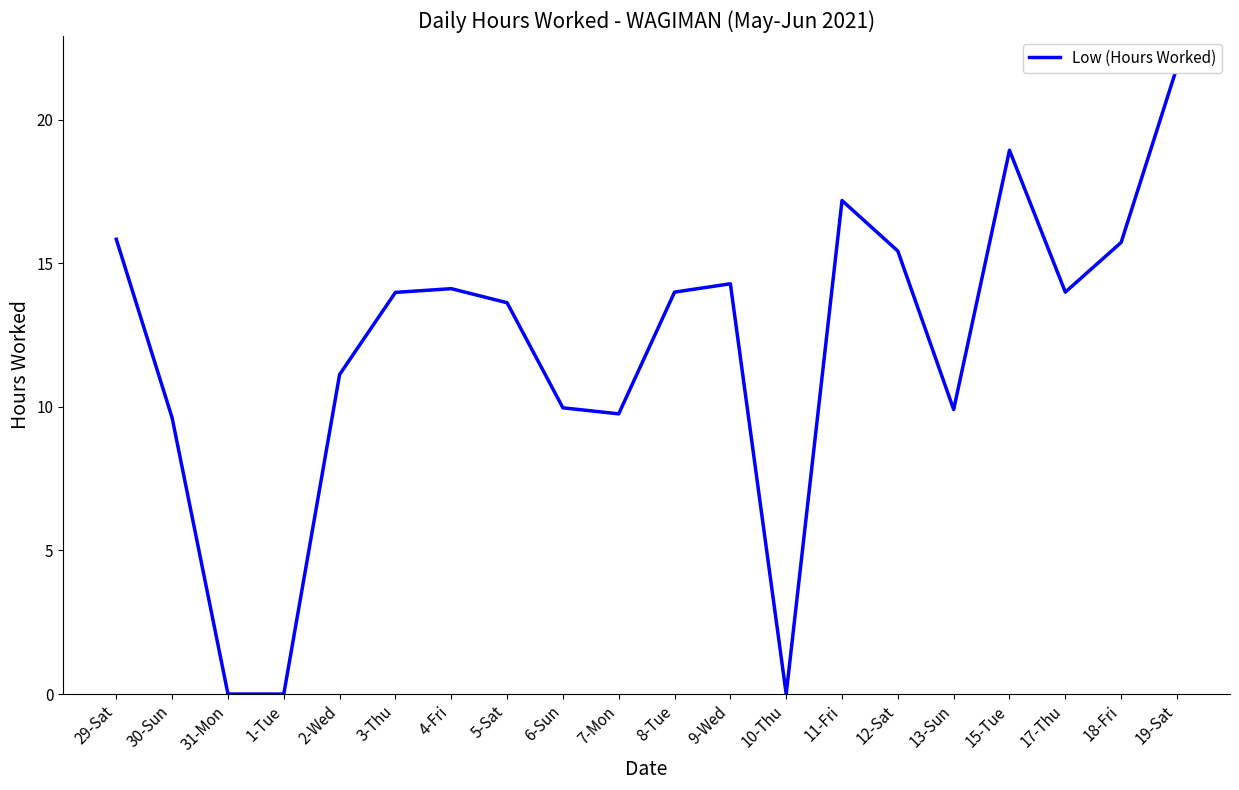

Which has a higher value, 1-Tue or 12-Sat?

12-Sat